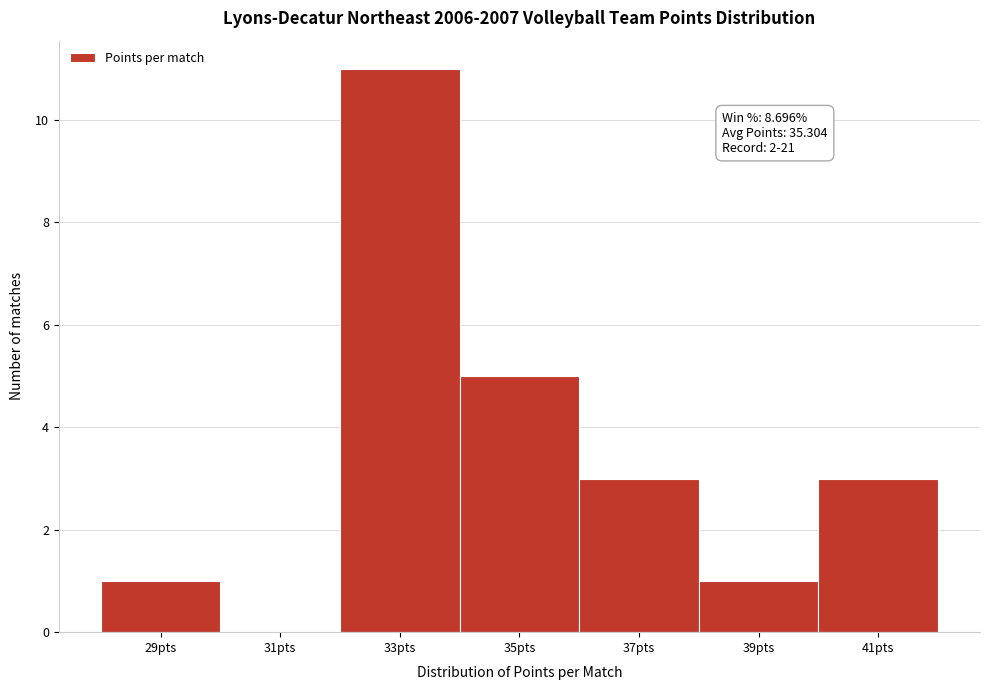

Reading left to right, extract all data points from this chart.

29pts=1	31pts=0	33pts=11	35pts=5	37pts=3	39pts=1	41pts=3